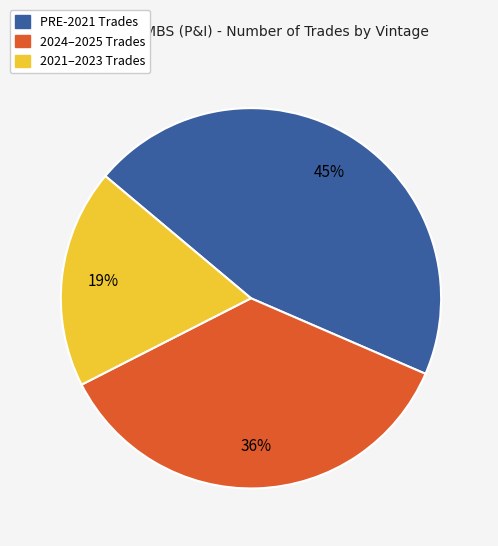

Is there any slice that represents more than half of the pie?

No